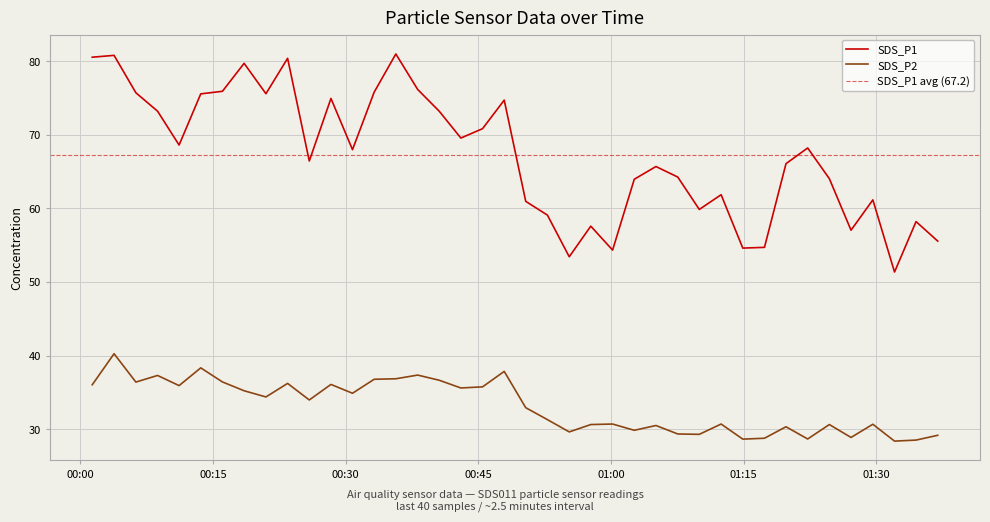

Reading left to right, what are all the values shown in this chart?

SDS_P1: 80.5	80.8	75.7	73.2	68.6	75.5	75.9	79.7	75.6	80.4	66.4	74.9	68.0	75.8	81.0	76.2	73.2	69.5	70.8	74.7	61.0	59.1	53.4	57.6	54.3	64.0	65.7	64.2	59.9	61.9	54.6	54.7	66.1	68.2	64.0	57.0	61.1	51.4	58.2	55.5
SDS_P2: 36.0	40.2	36.4	37.3	35.9	38.3	36.4	35.2	34.4	36.2	34.0	36.1	34.9	36.8	36.9	37.4	36.6	35.6	35.8	37.9	32.9	31.3	29.6	30.6	30.7	29.9	30.5	29.4	29.3	30.7	28.6	28.8	30.3	28.7	30.6	28.9	30.7	28.4	28.5	29.2